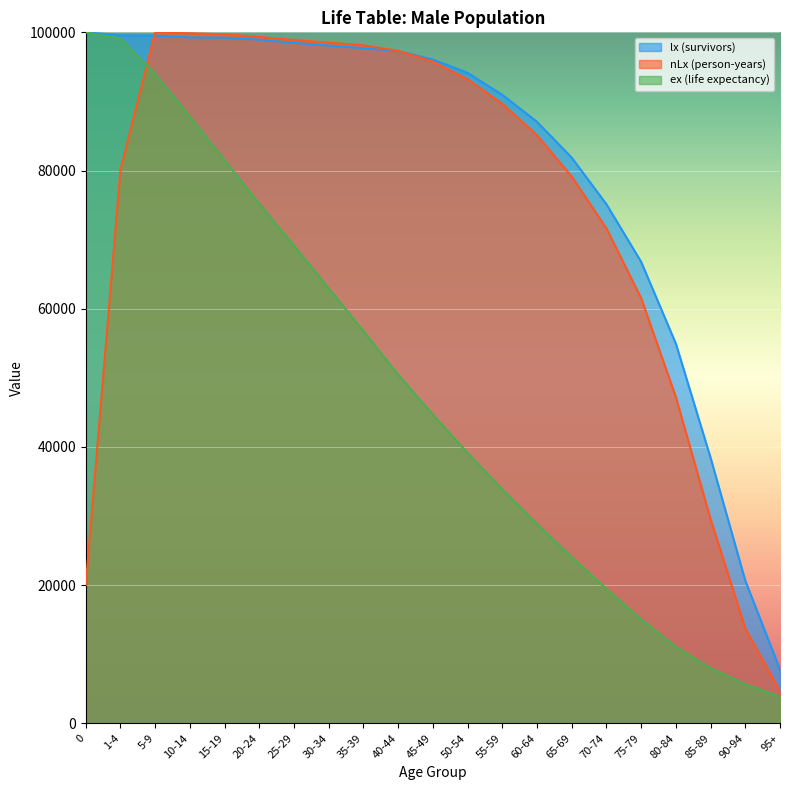

How many lines are shown in the chart?

3